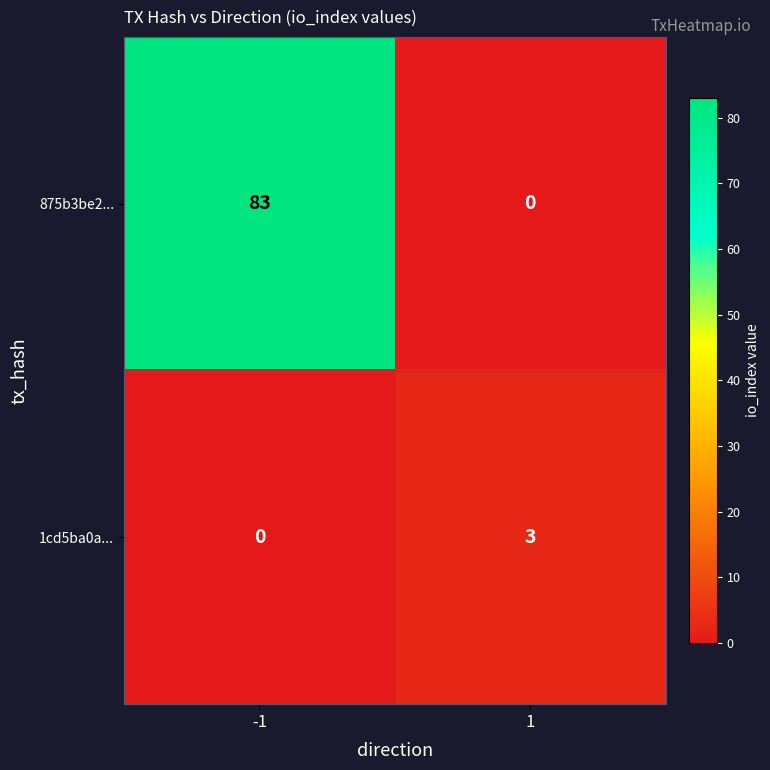

What value does the 1cd5ba0a... series have at 1?

3